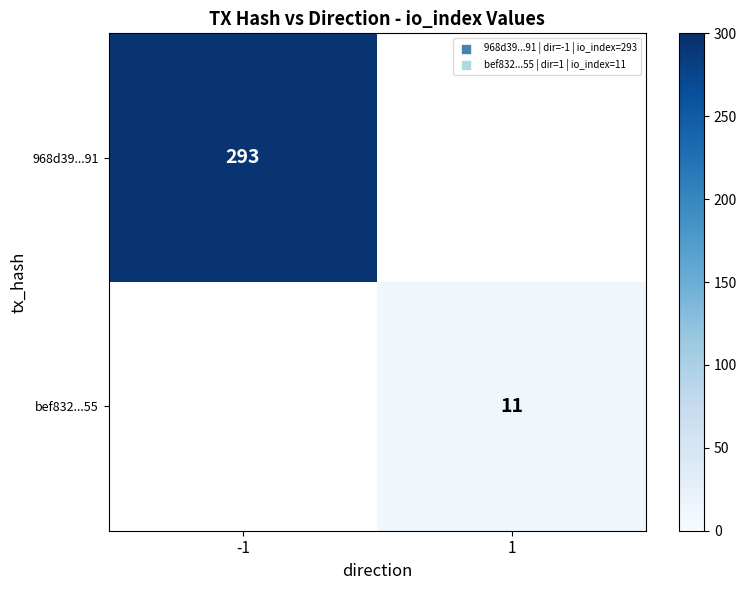

True or false: 968d39...91 has a value of 293 at -1.

True